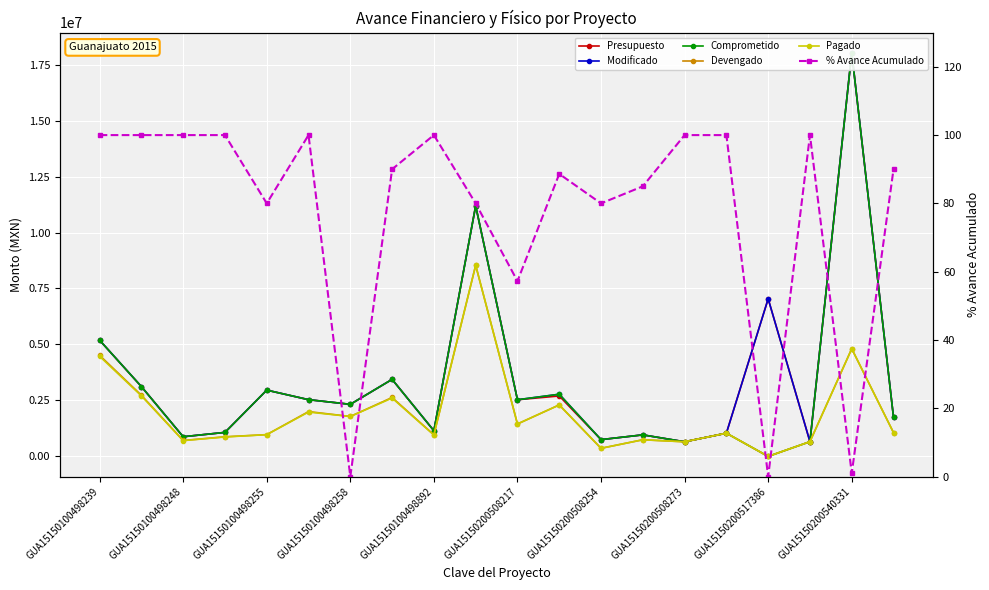

At which label does Devengado reach its minimum?

GUA15150200517386